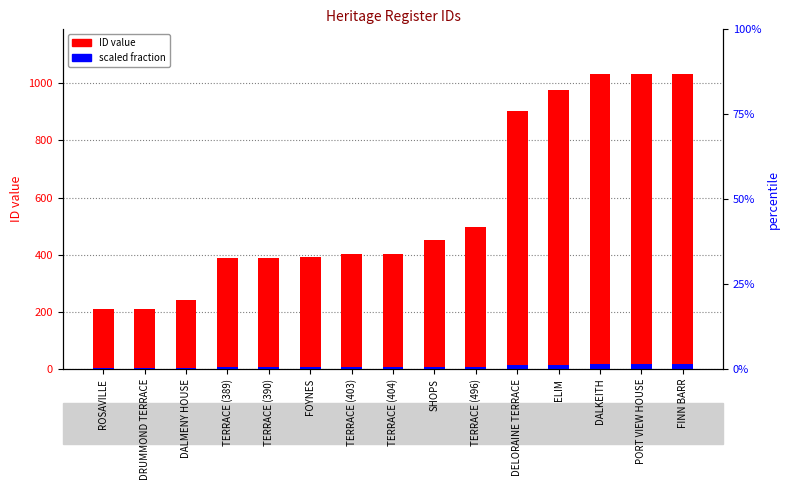

Is it true that scaled fraction equals 24.4 at ELIM?

False